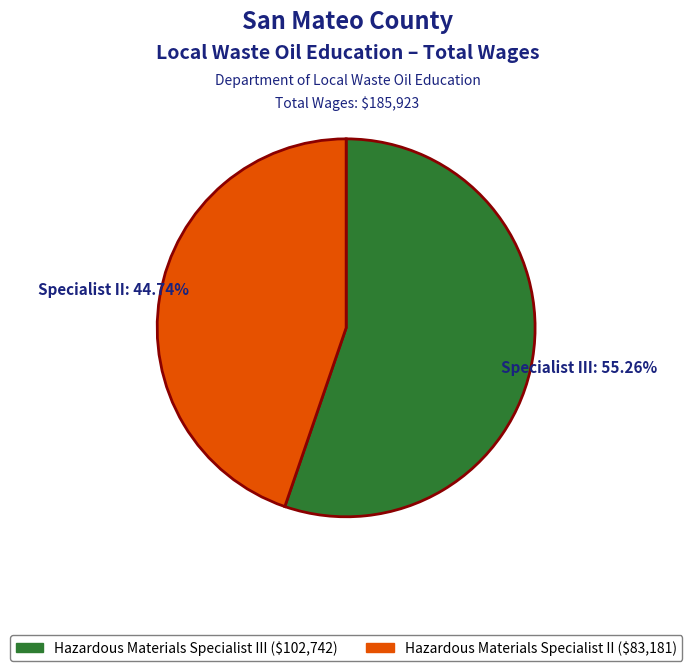

Does any single category account for the majority?

Yes